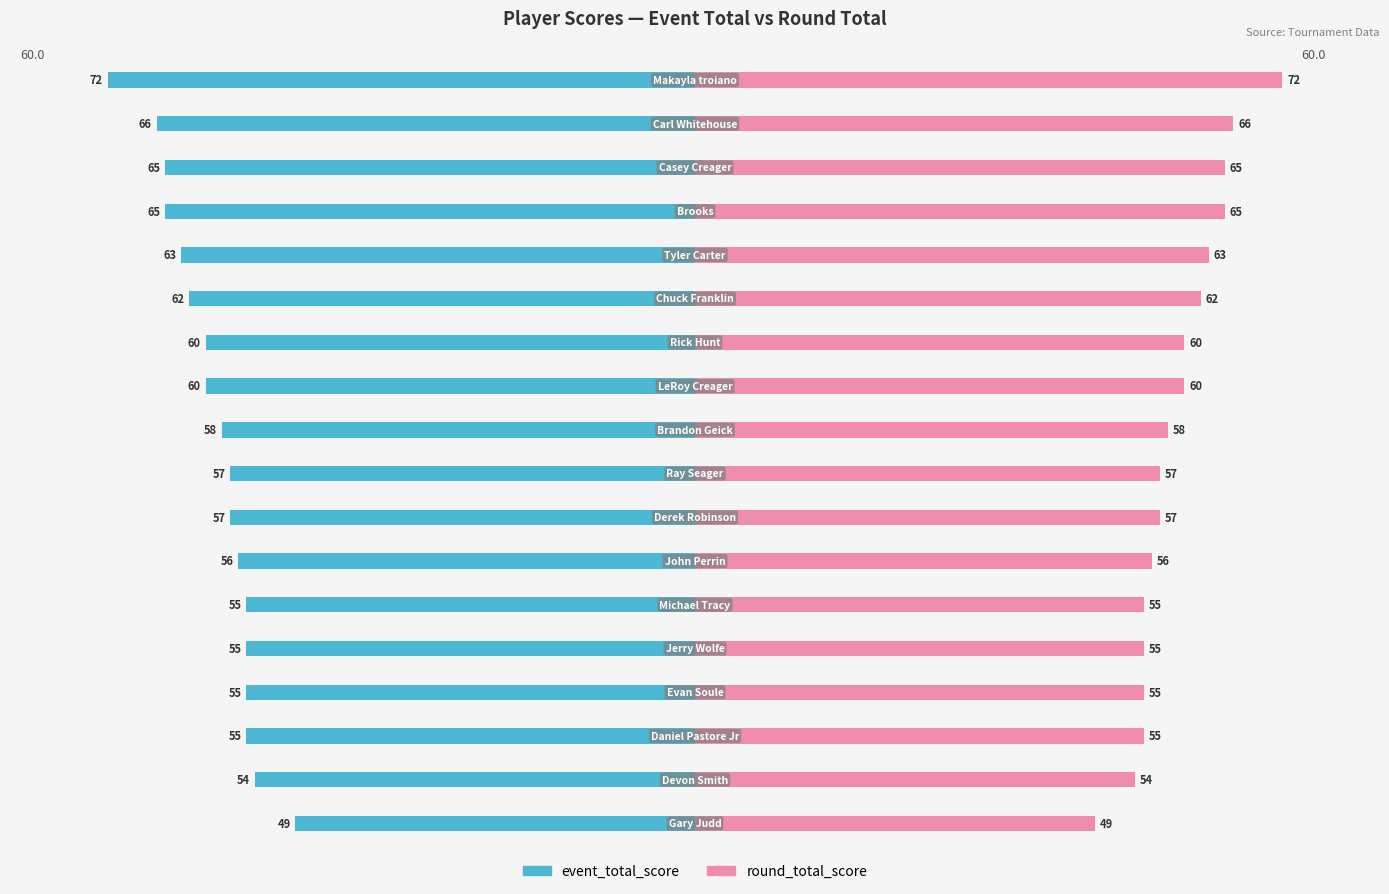

How many groups of bars are there?

18